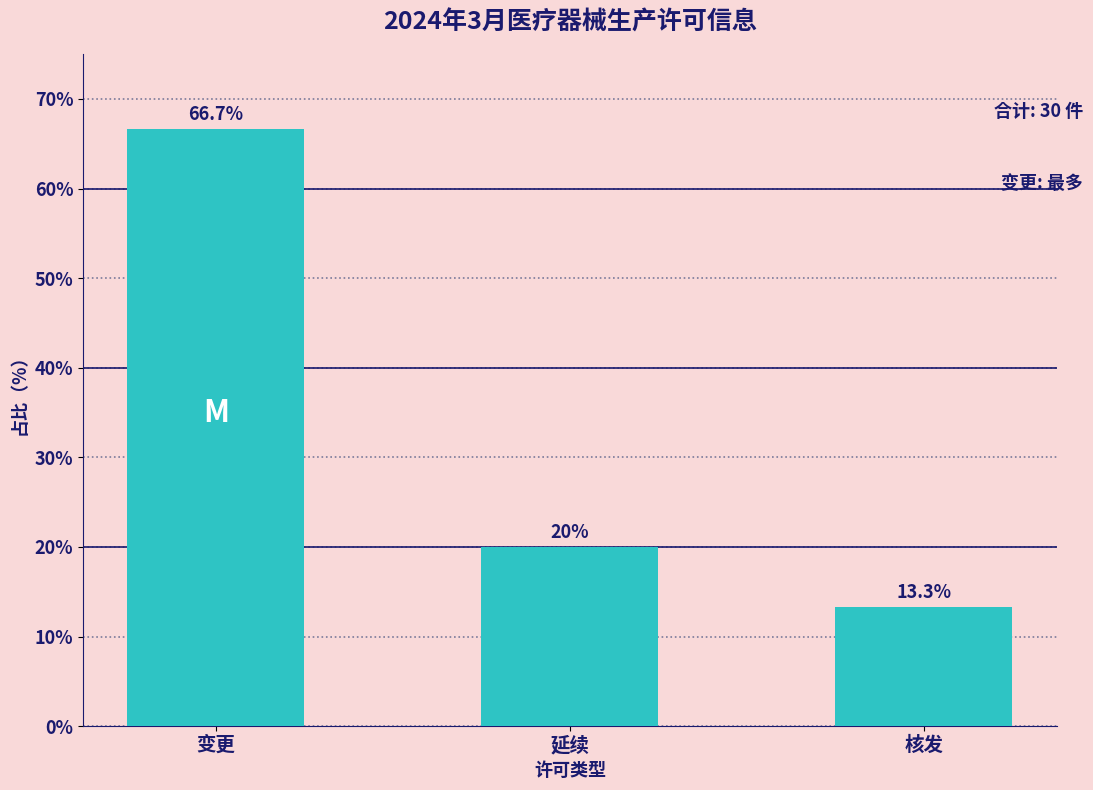

Reading left to right, transcribe all the data shown in this chart.

变更=66.7	延续=20.0	核发=13.3